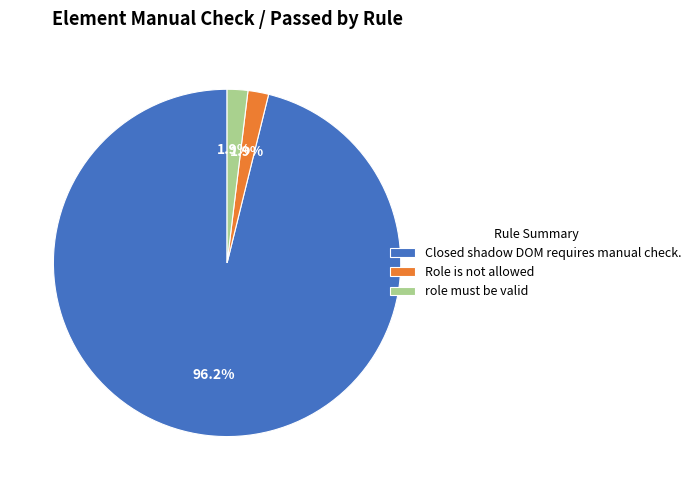

What percentage is the Closed shadow DOM requires manual check. slice, to the nearest percent?

96%